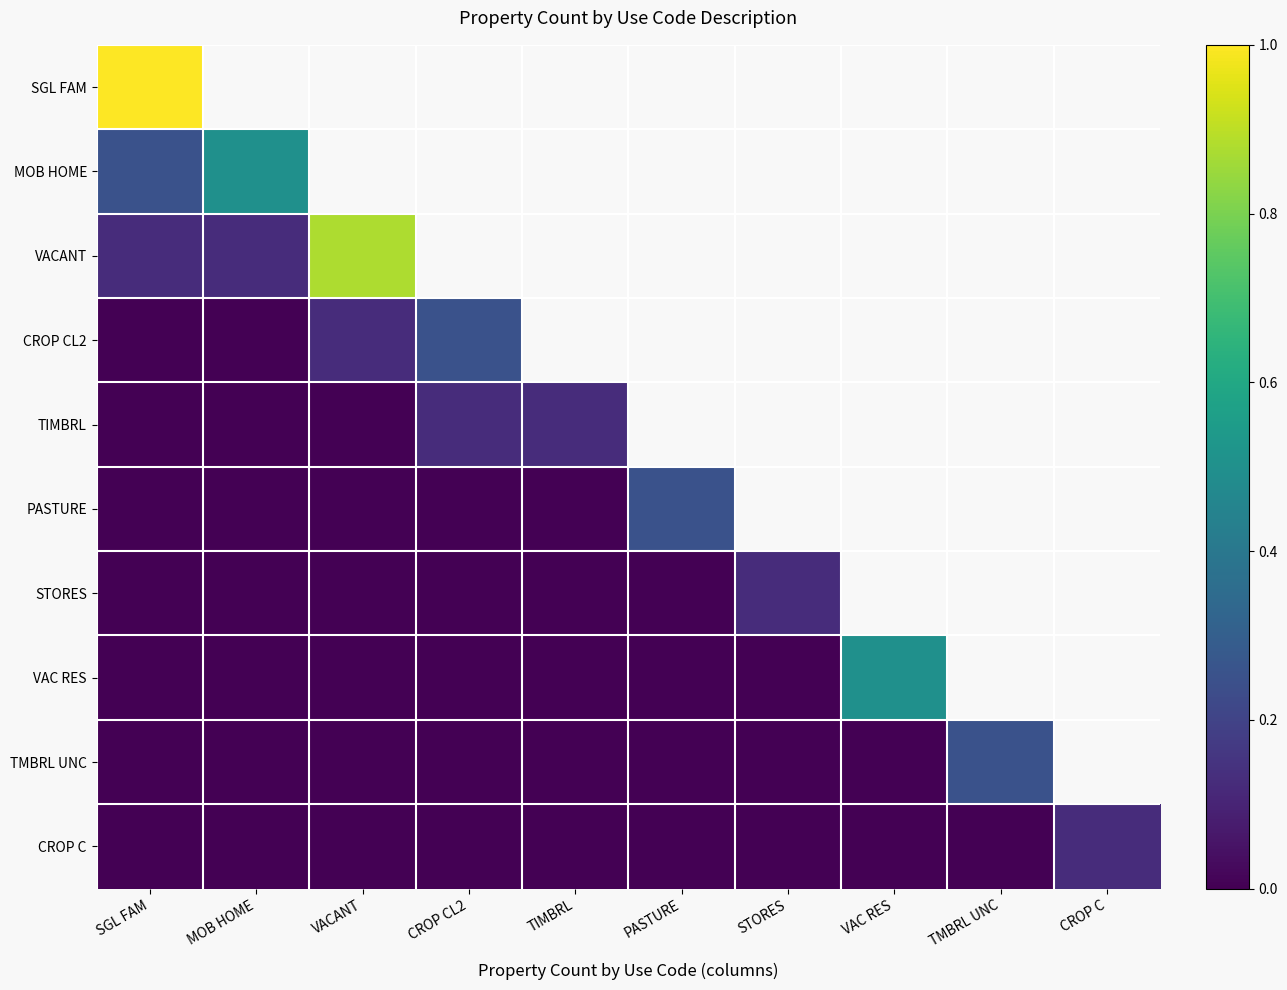

At how many categories does at least one series exceed 0?

10